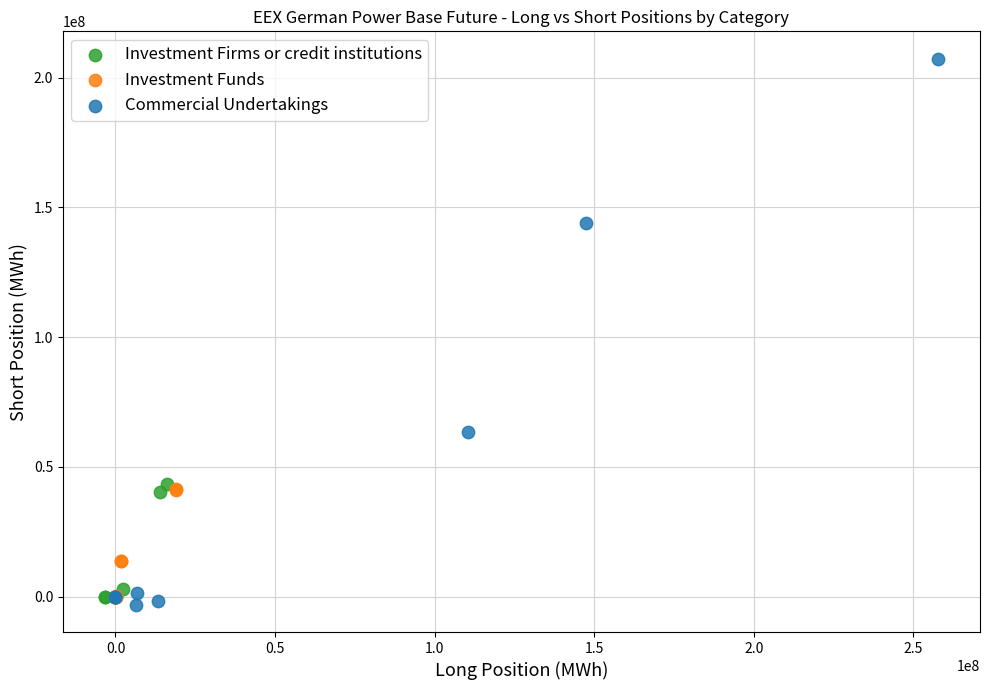

Which series has the widest spread of Y values?

Commercial Undertakings